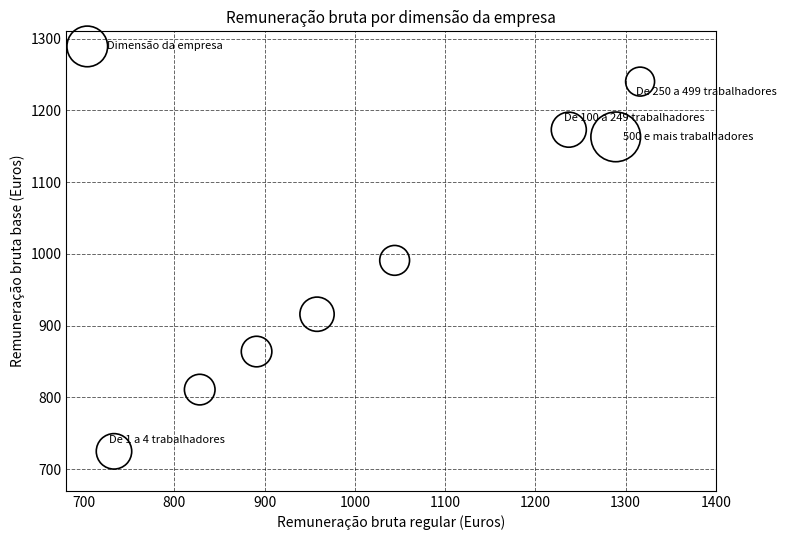

What is the range of Y values (max minus min)?

515